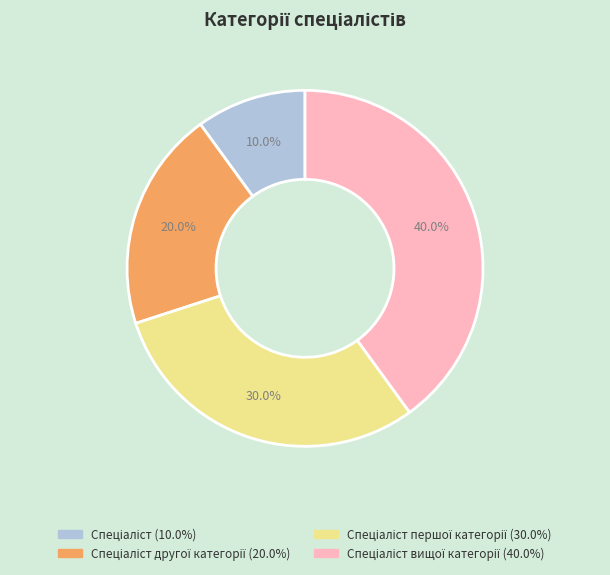

Does any single category account for the majority?

No